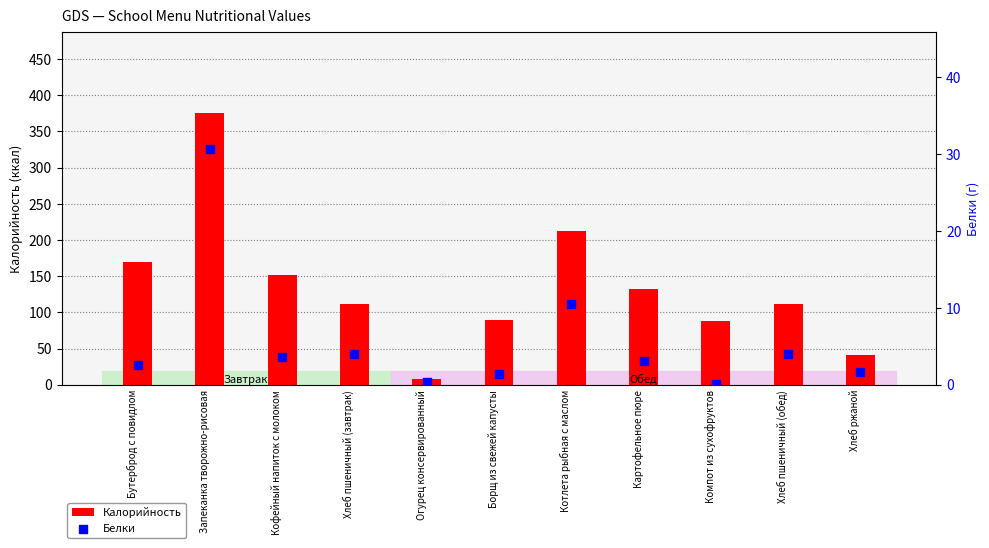

Which series has the widest spread of Y values?

Калорийность